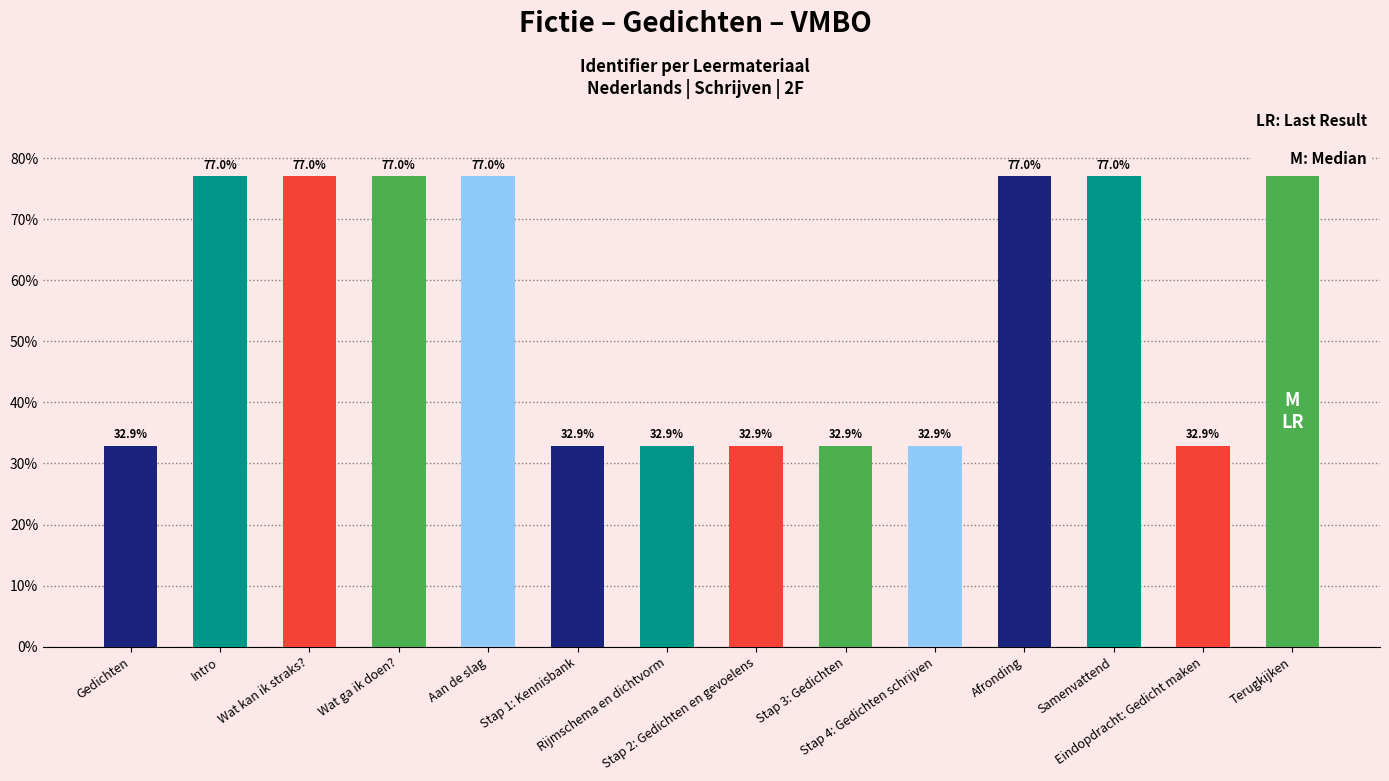

Does the chart contain stacked bars?

No